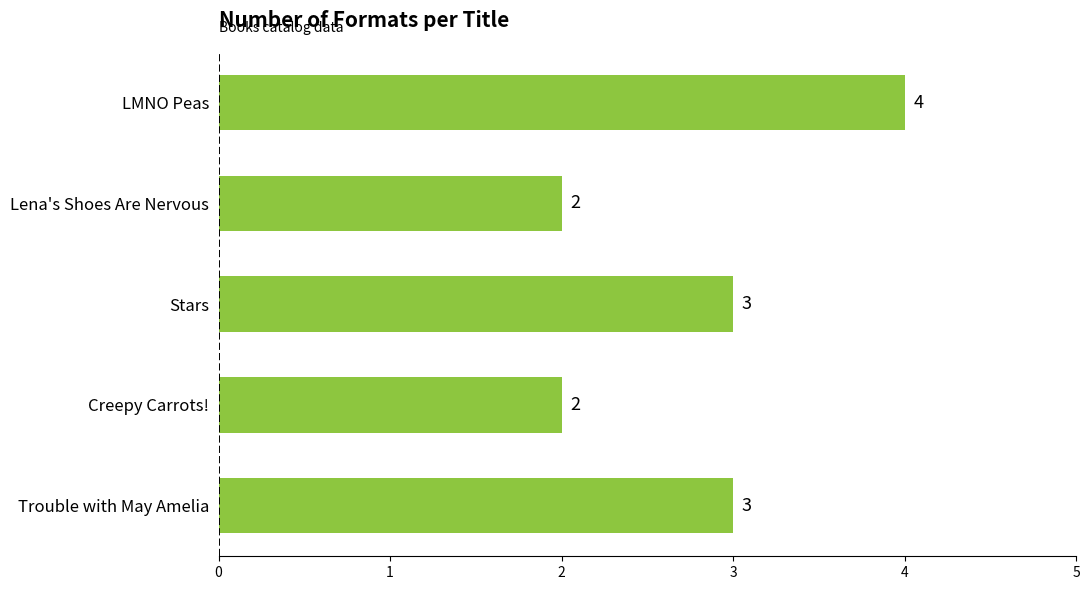

Reading top to bottom, transcribe all the data shown in this chart.

4	2	3	2	3